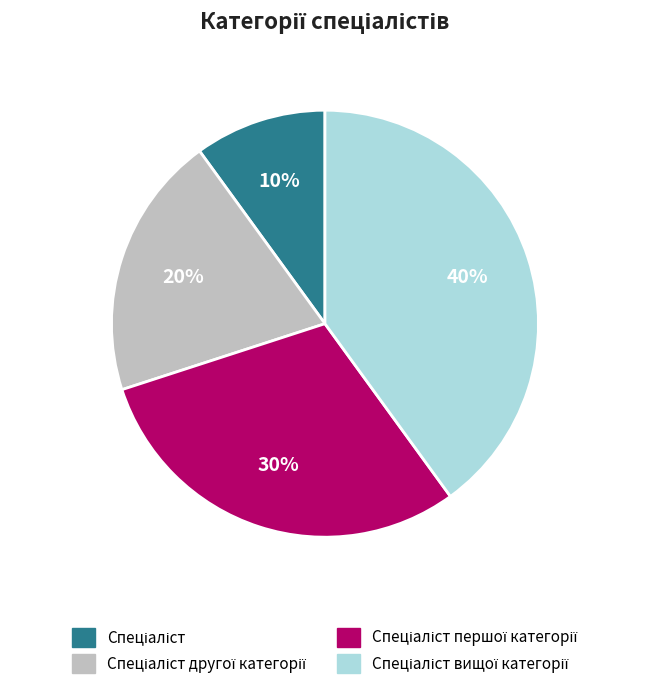

Count the number of slices in the pie.

4